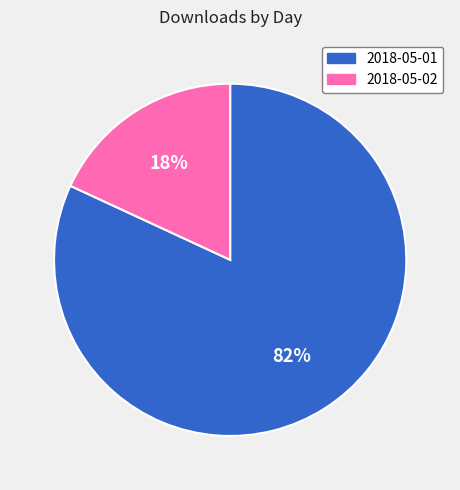

Which has a higher value, 2018-05-02 or 2018-05-01?

2018-05-01